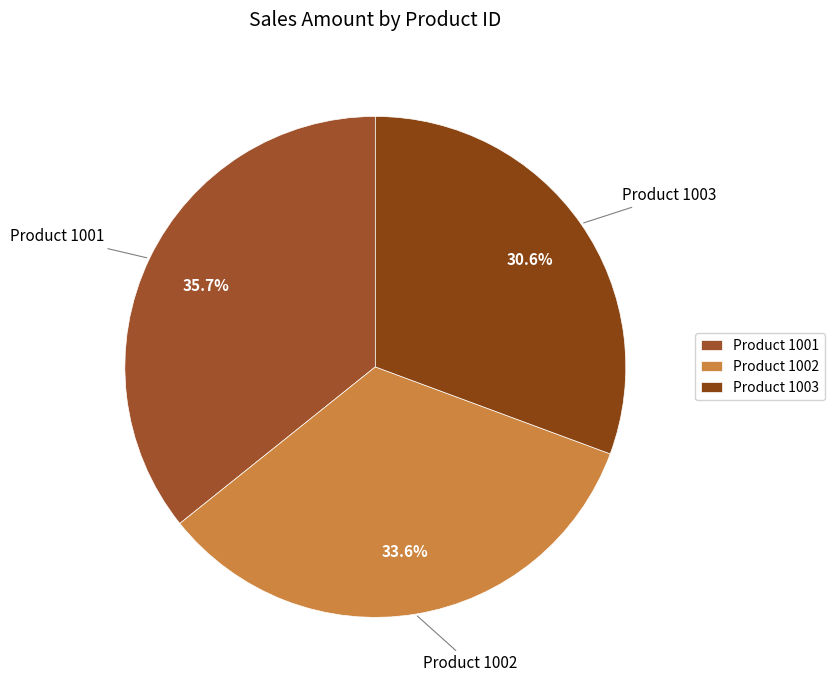

Is there any slice that represents more than half of the pie?

No